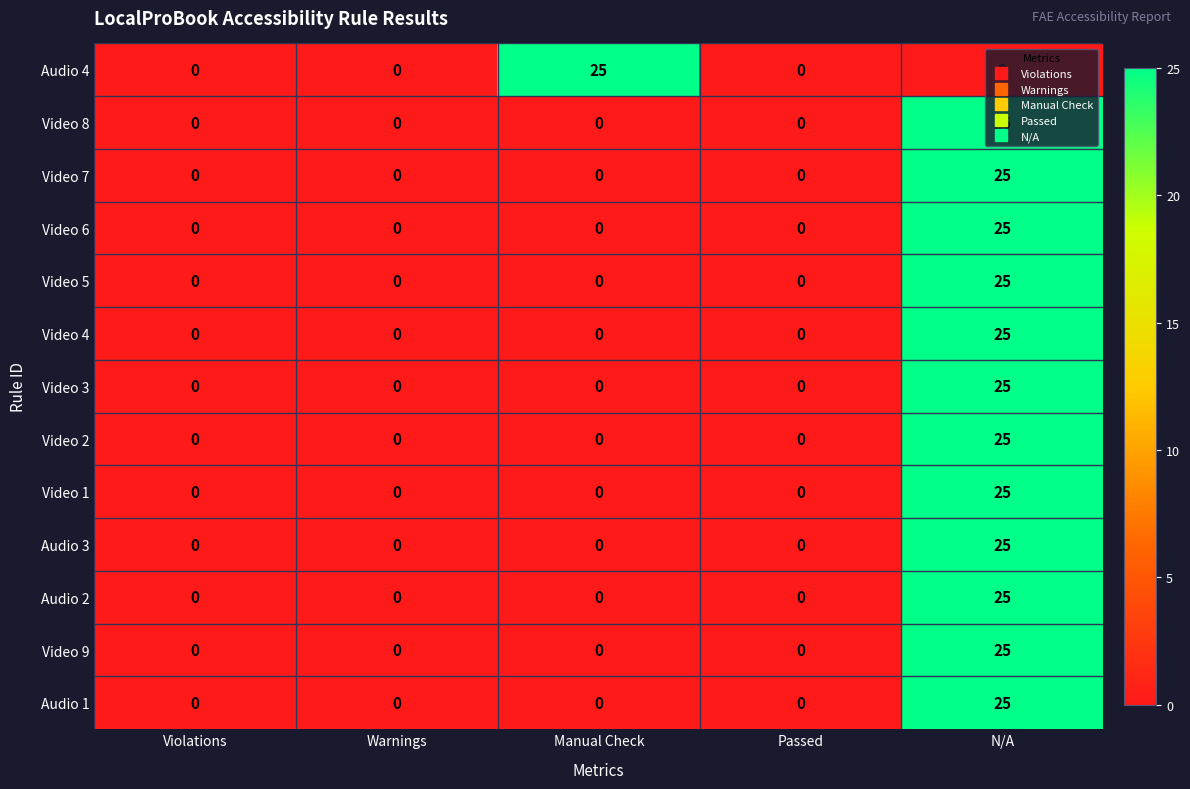

Which category has the highest value in the Video 8 series?

N/A